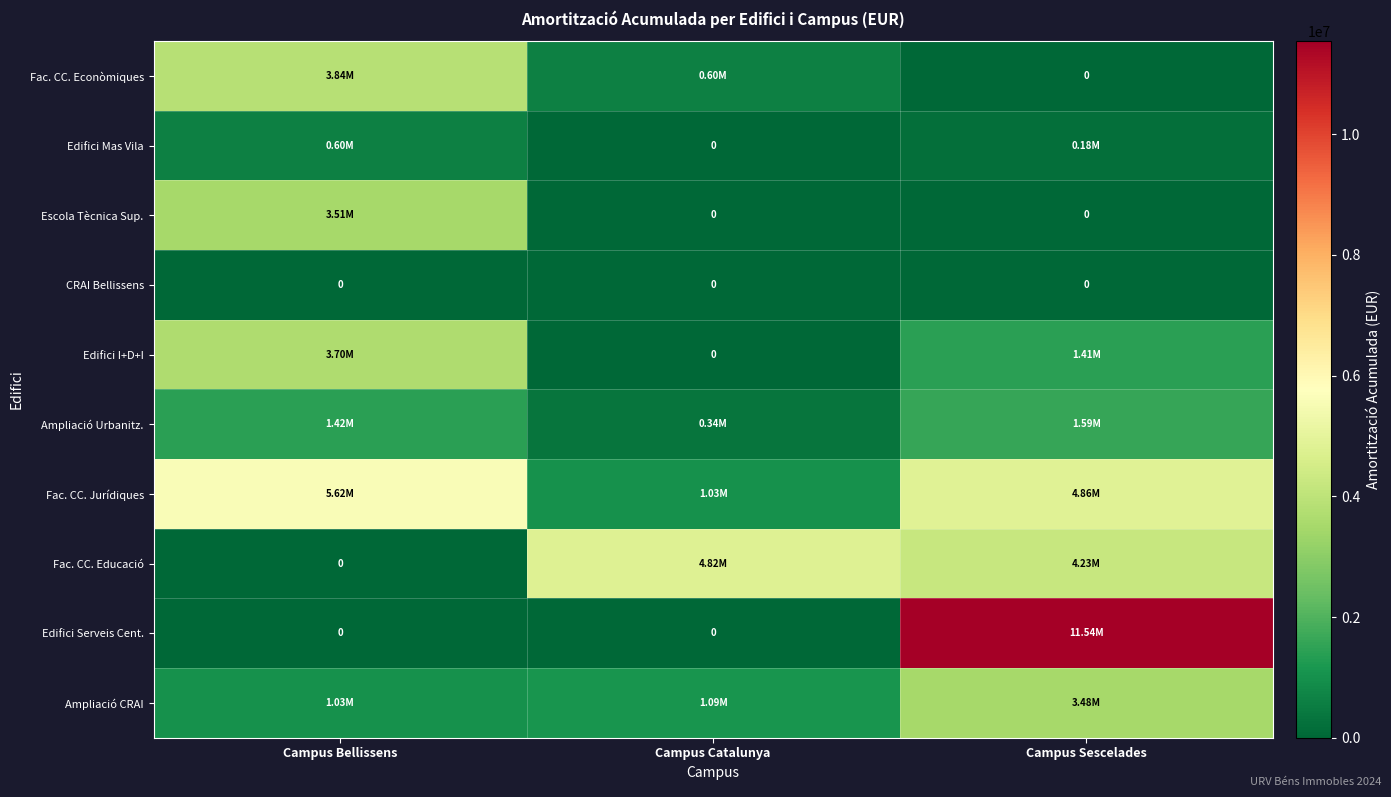

What is the difference between the highest and lowest values at Campus Sescelades?

11541433.3